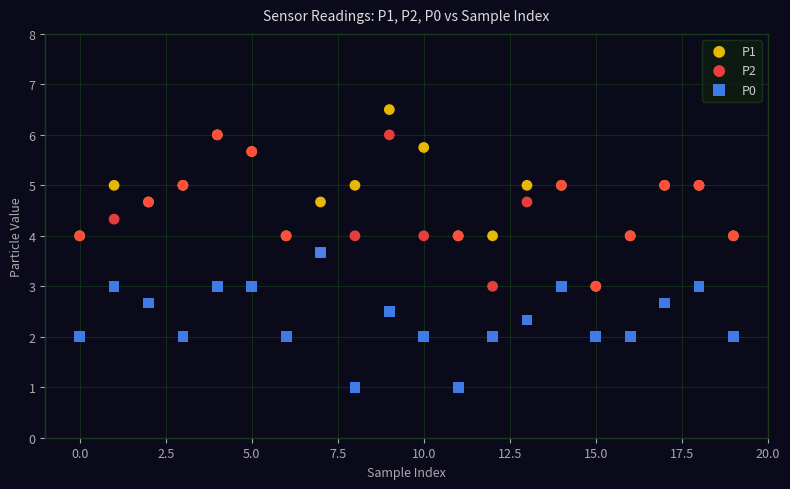

What are all the series names shown in the legend?

P1, P2, P0